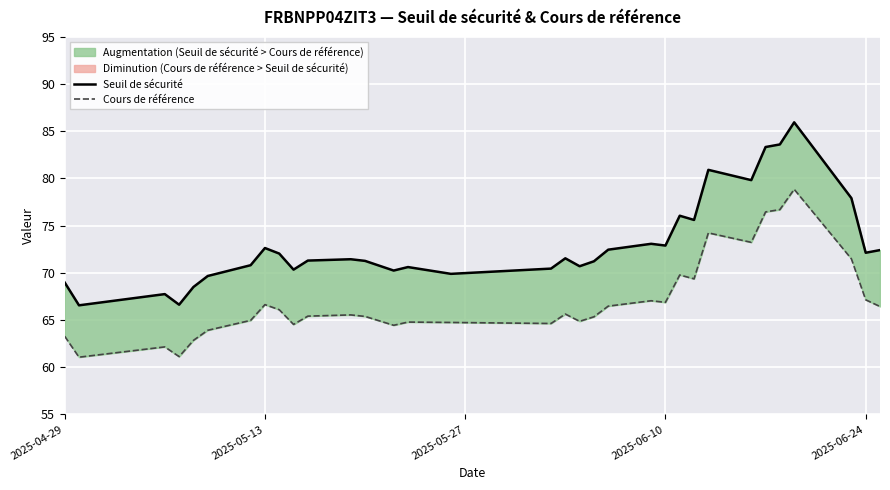

Rank the series by their maximum value, from lowest to highest.

Cours de référence, Seuil de sécurité